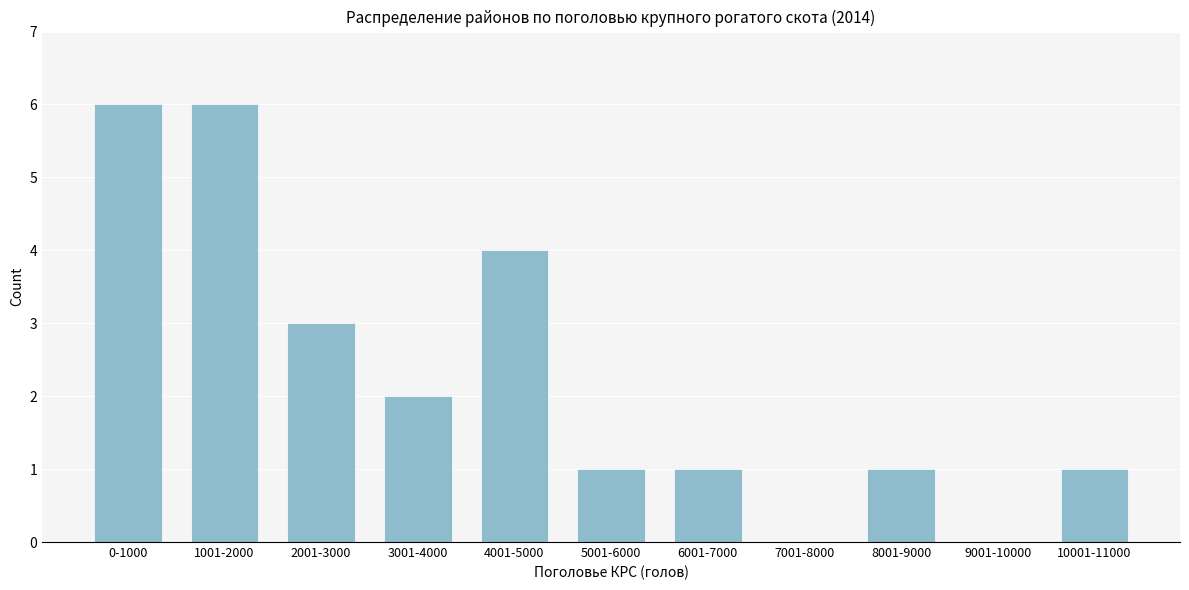

Reading right to left, list all the values displayed in this chart.

10001-11000=1	9001-10000=0	8001-9000=1	7001-8000=0	6001-7000=1	5001-6000=1	4001-5000=4	3001-4000=2	2001-3000=3	1001-2000=6	0-1000=6